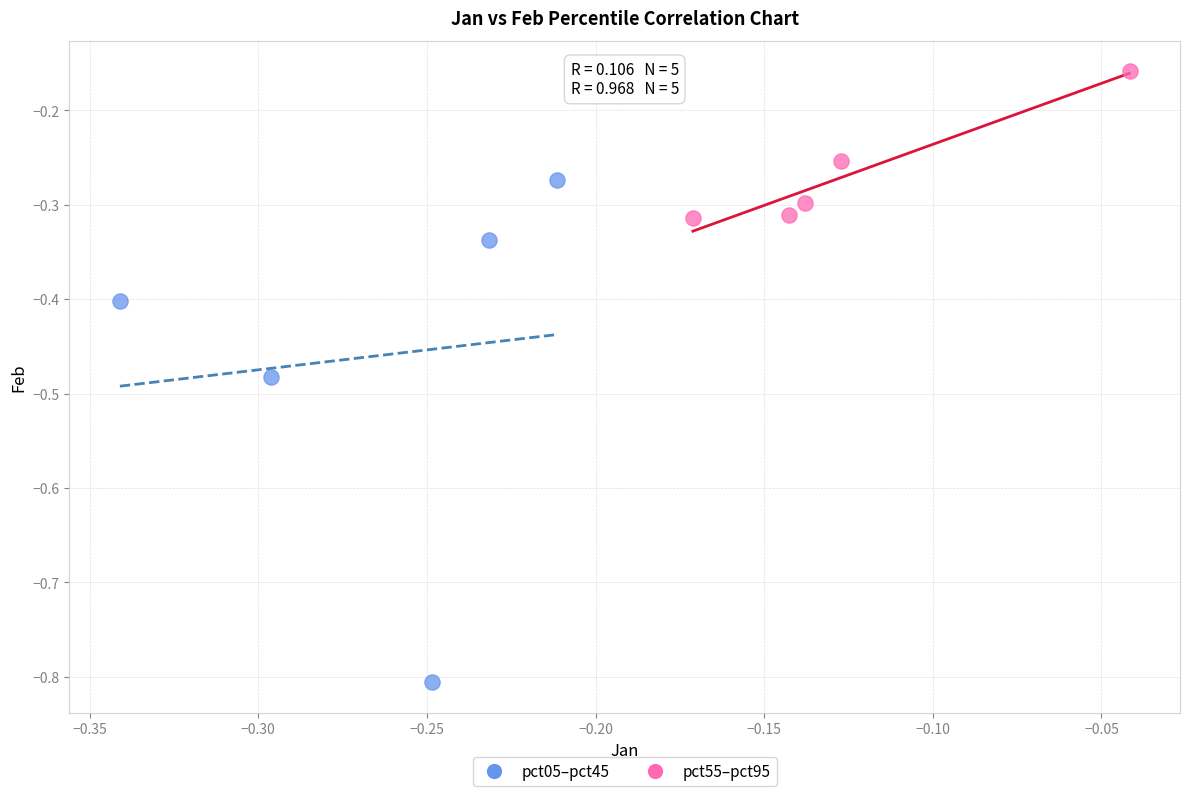

Which series contains the lowest Y value?

pct05–pct45